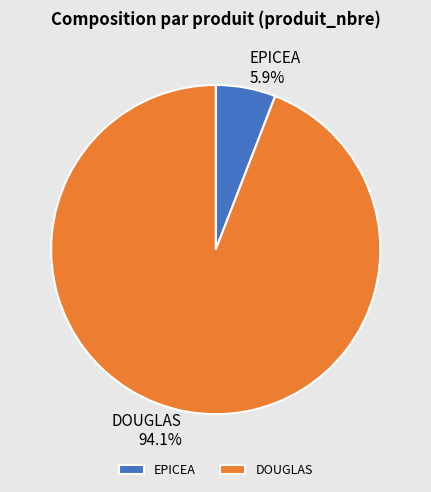

Which slice is the smallest?

EPICEA